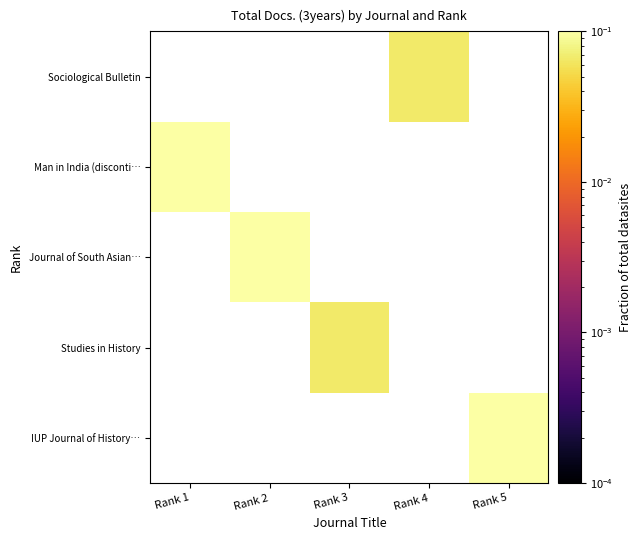

Is the value of Sociological Bulletin at Rank 2 greater than the value of IUP Journal of History… at Rank 1?

No